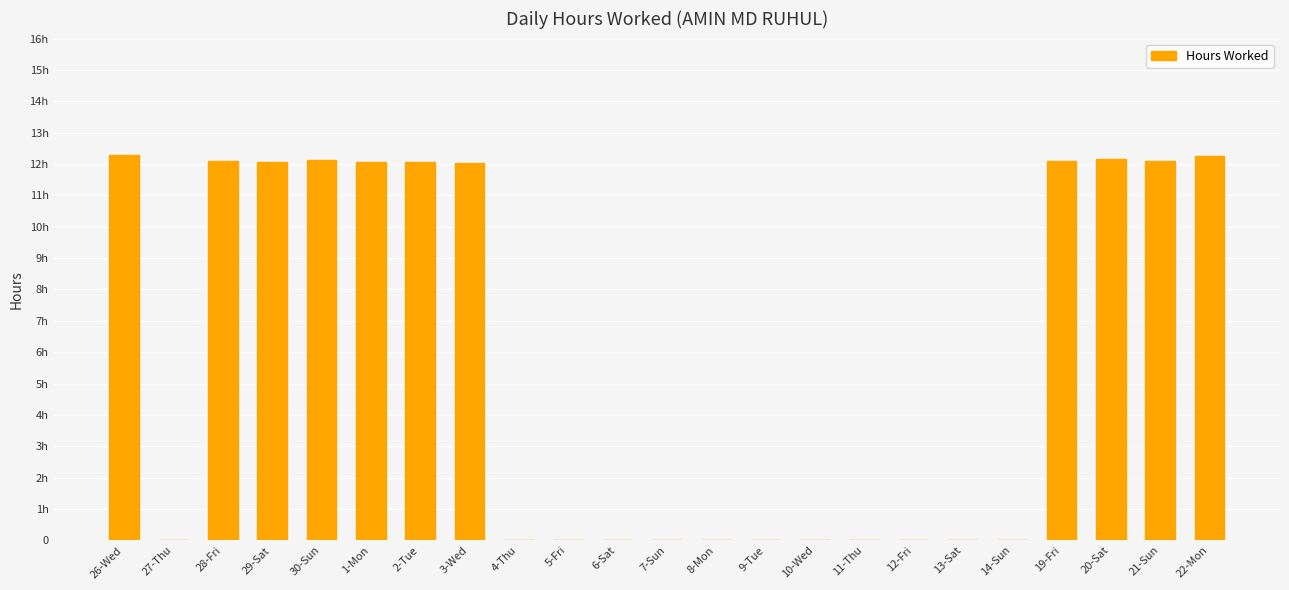

True or false: the data shows 12.3 at 22-Mon.

True